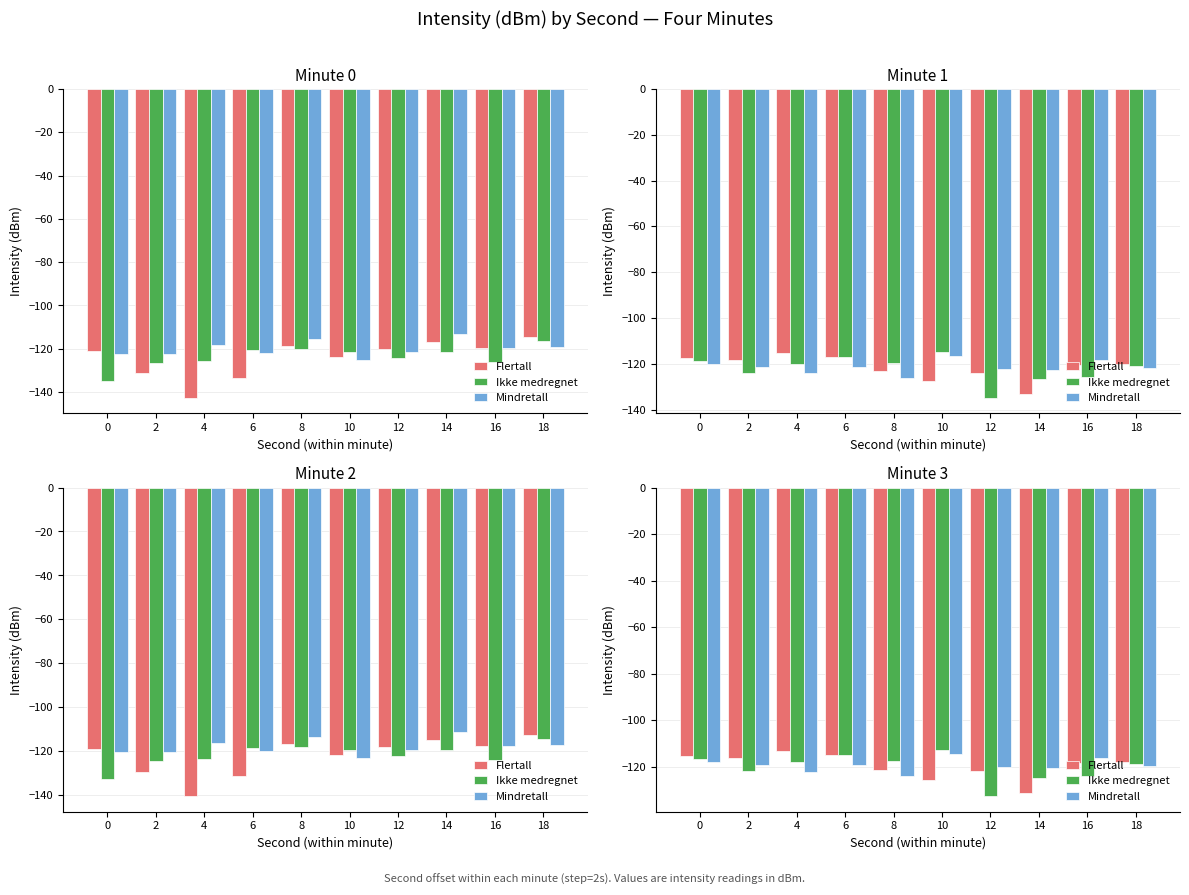

Which series has the widest spread of values?

Ikke medregnet